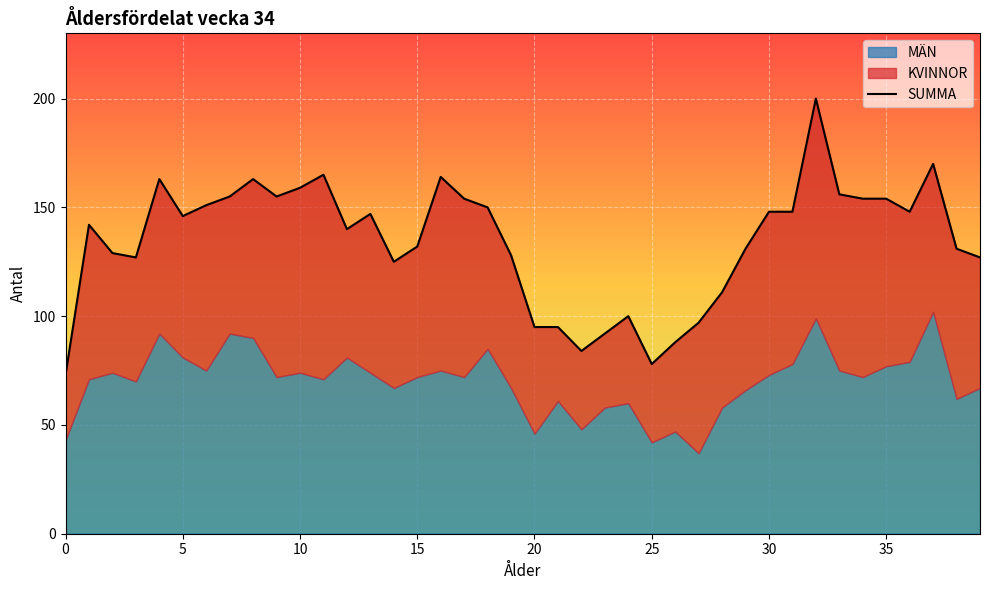

At which label is the value closest to 136?

12